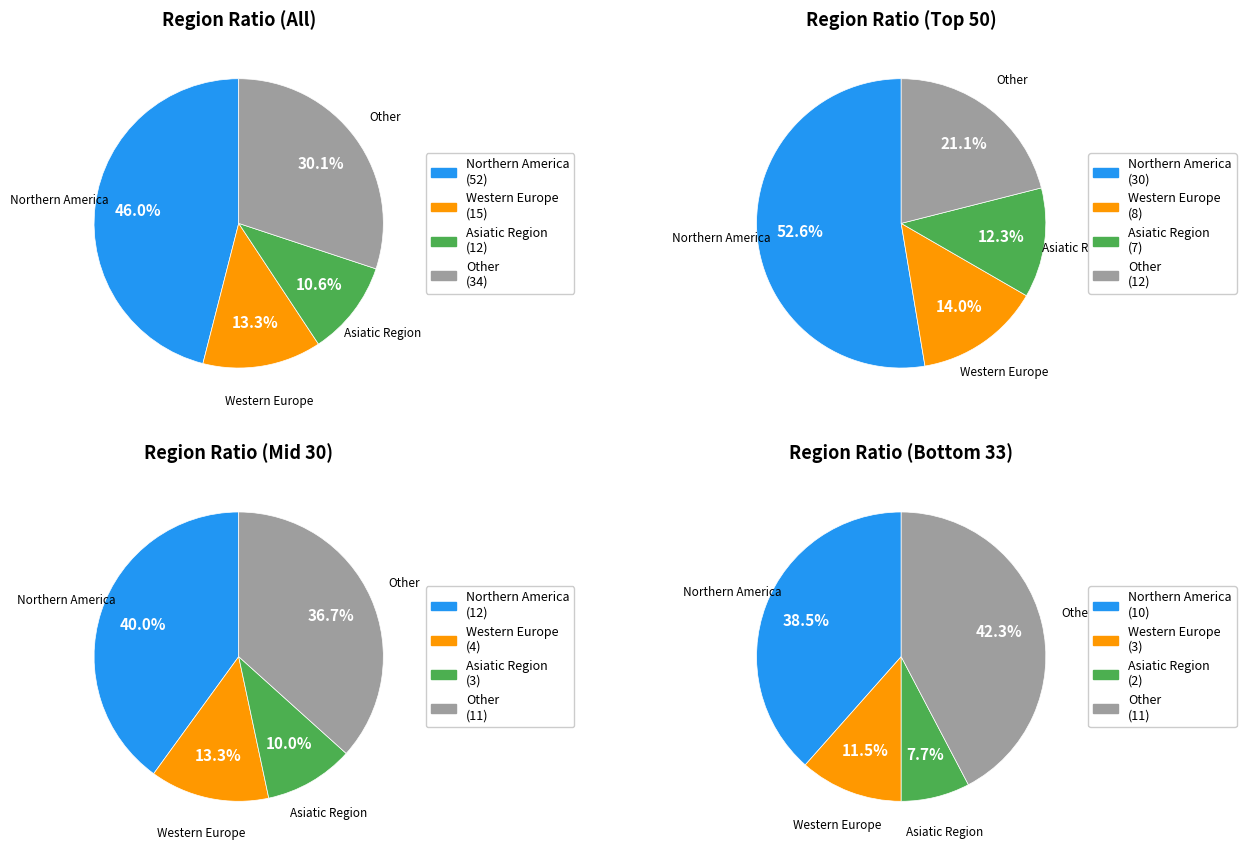

Do Other and Middle East together represent more than half of the pie?

No